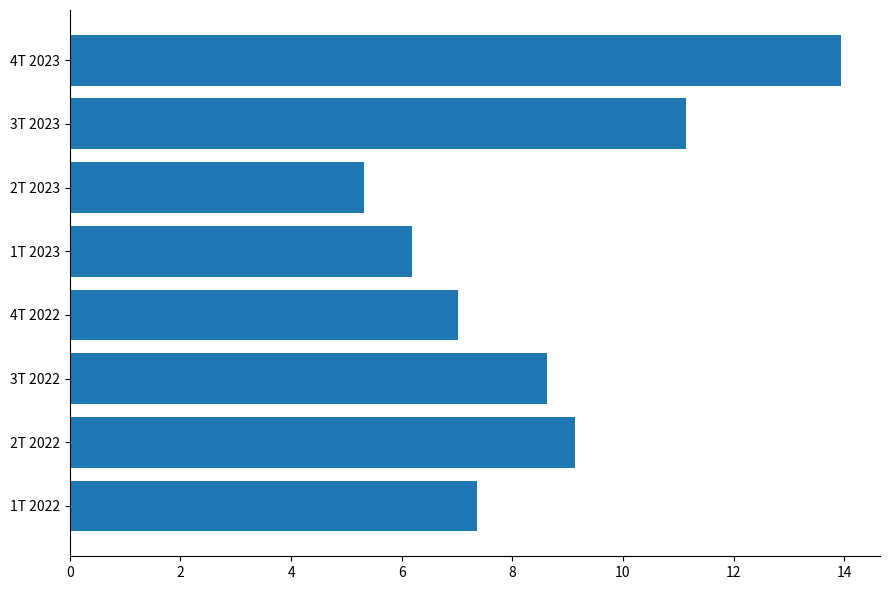

What is the difference between the maximum and minimum values?

8.6